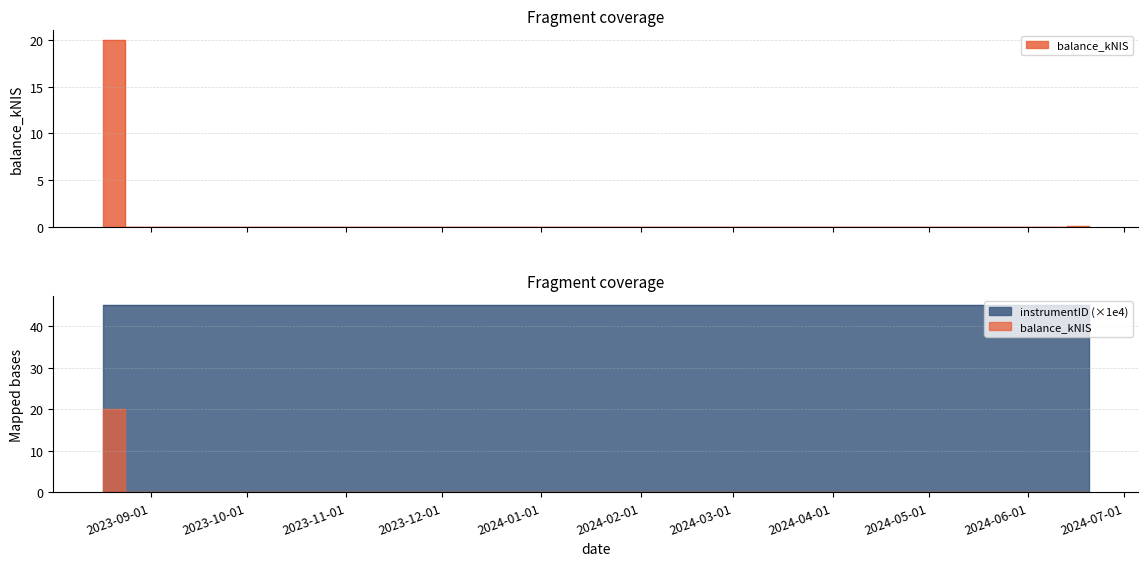

True or false: the data has more than 0 interior local peaks.

True